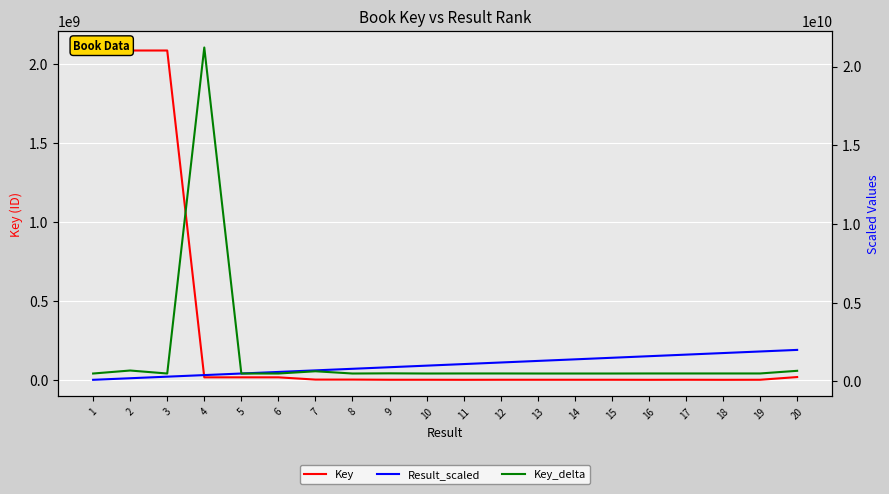

What is the sum of all Result_scaled values?

21000000000